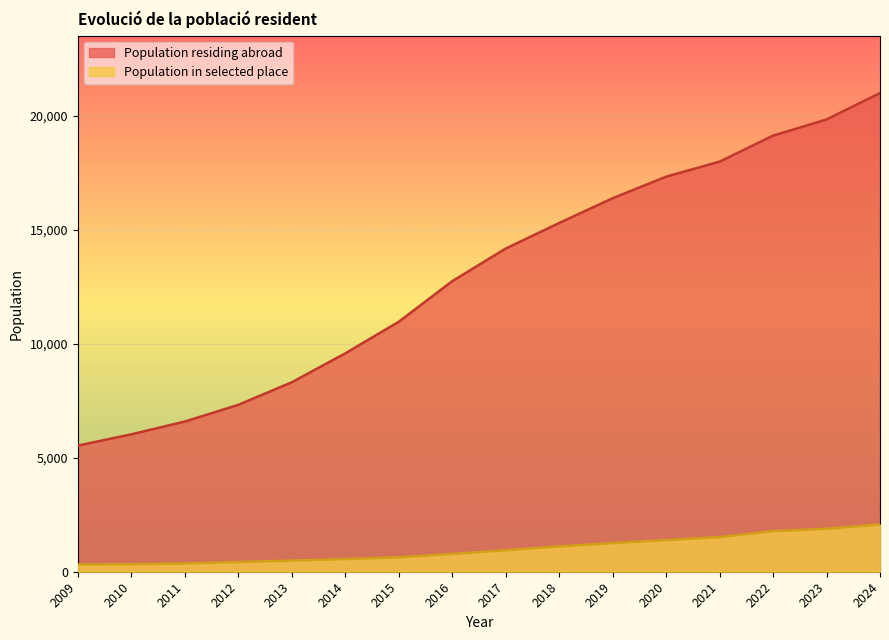

True or false: Population residing abroad and Population in selected place intersect in this chart.

False